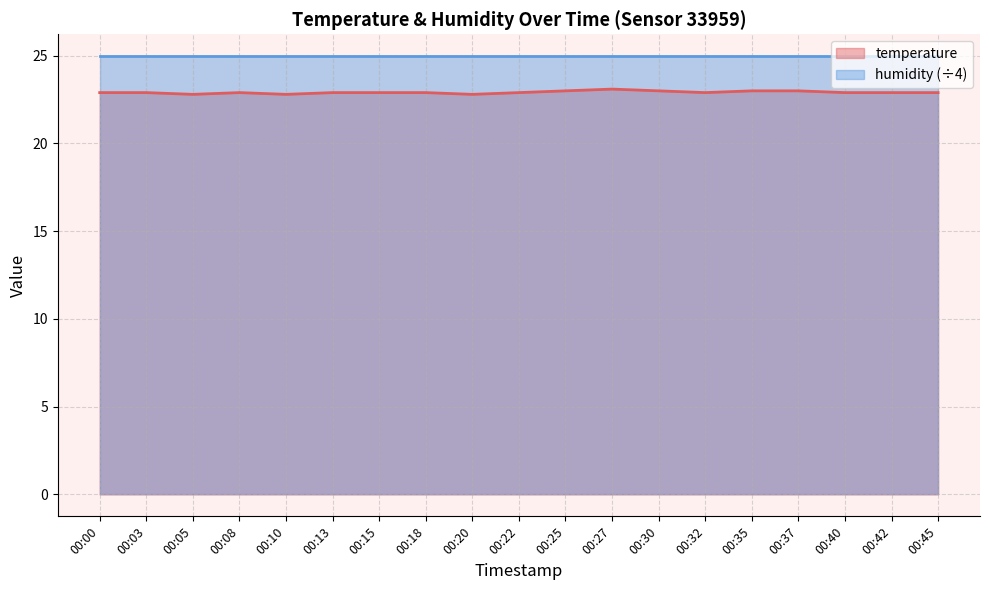

Rank the series by their maximum value, from highest to lowest.

humidity (÷4), temperature